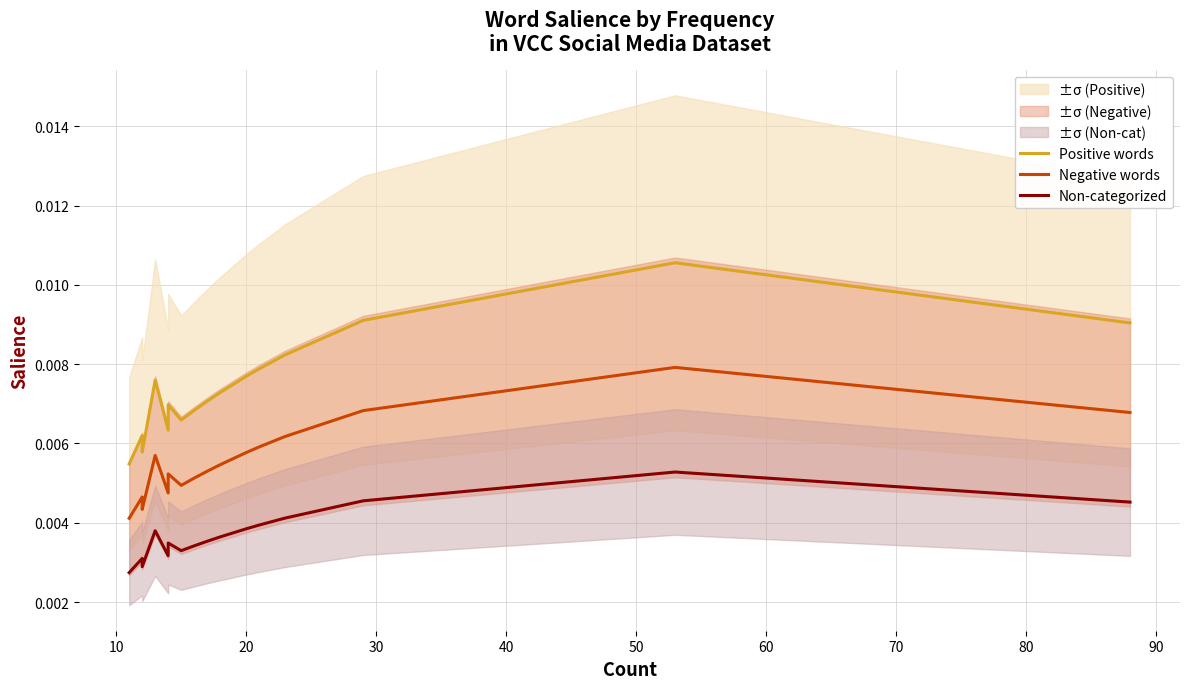

Count the Negative words values in the range 0 to 1.

20